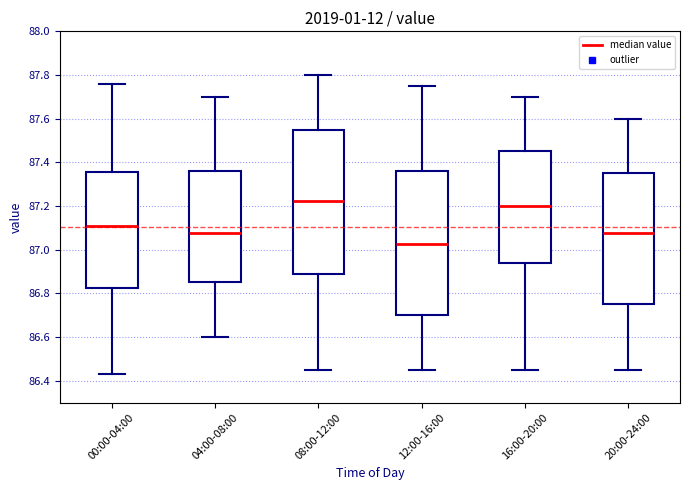

Reading left to right, read every box against the y-axis: the position of its median line, the range the box covers, and the ends of its whiskers. The values are not printed on the chart, so give them approximately, as read against the axis.

00:00-04:00: median 87.12, box 86.82 to 87.36, whiskers 86.44 to 87.76
04:00-08:00: median 87.08, box 86.86 to 87.36, whiskers 86.60 to 87.70
08:00-12:00: median 87.22, box 86.88 to 87.56, whiskers 86.46 to 87.80
12:00-16:00: median 87.02, box 86.70 to 87.36, whiskers 86.46 to 87.76
16:00-20:00: median 87.20, box 86.94 to 87.46, whiskers 86.46 to 87.70
20:00-24:00: median 87.08, box 86.76 to 87.36, whiskers 86.46 to 87.60